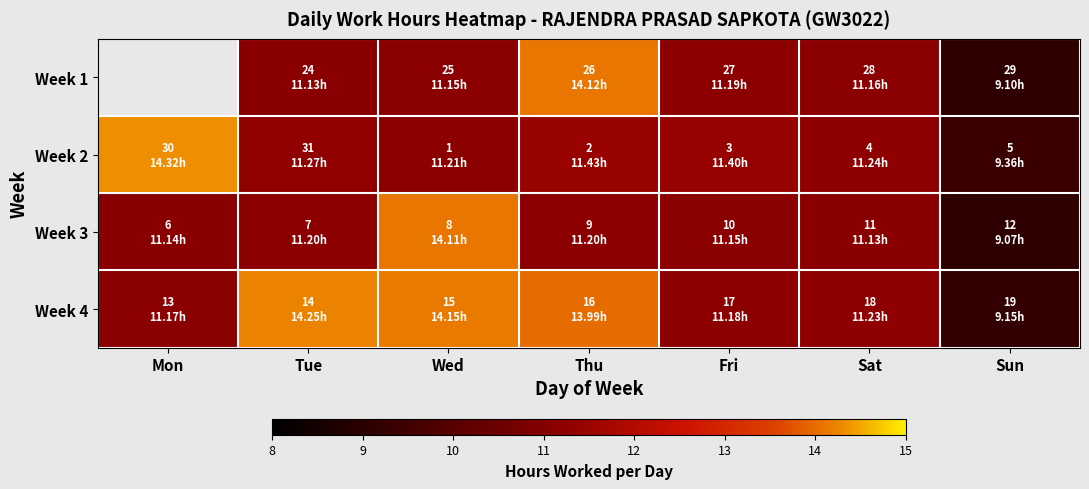

The value of Week 3 at Sat is 11.1. True or false?

True